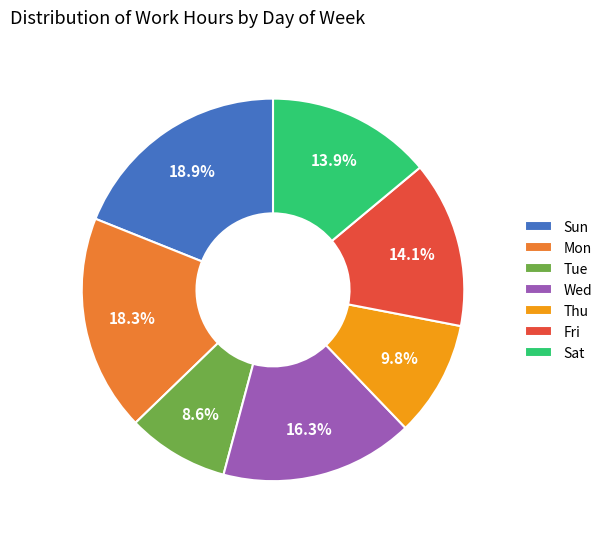

Which category has the biggest portion of the pie?

Sun